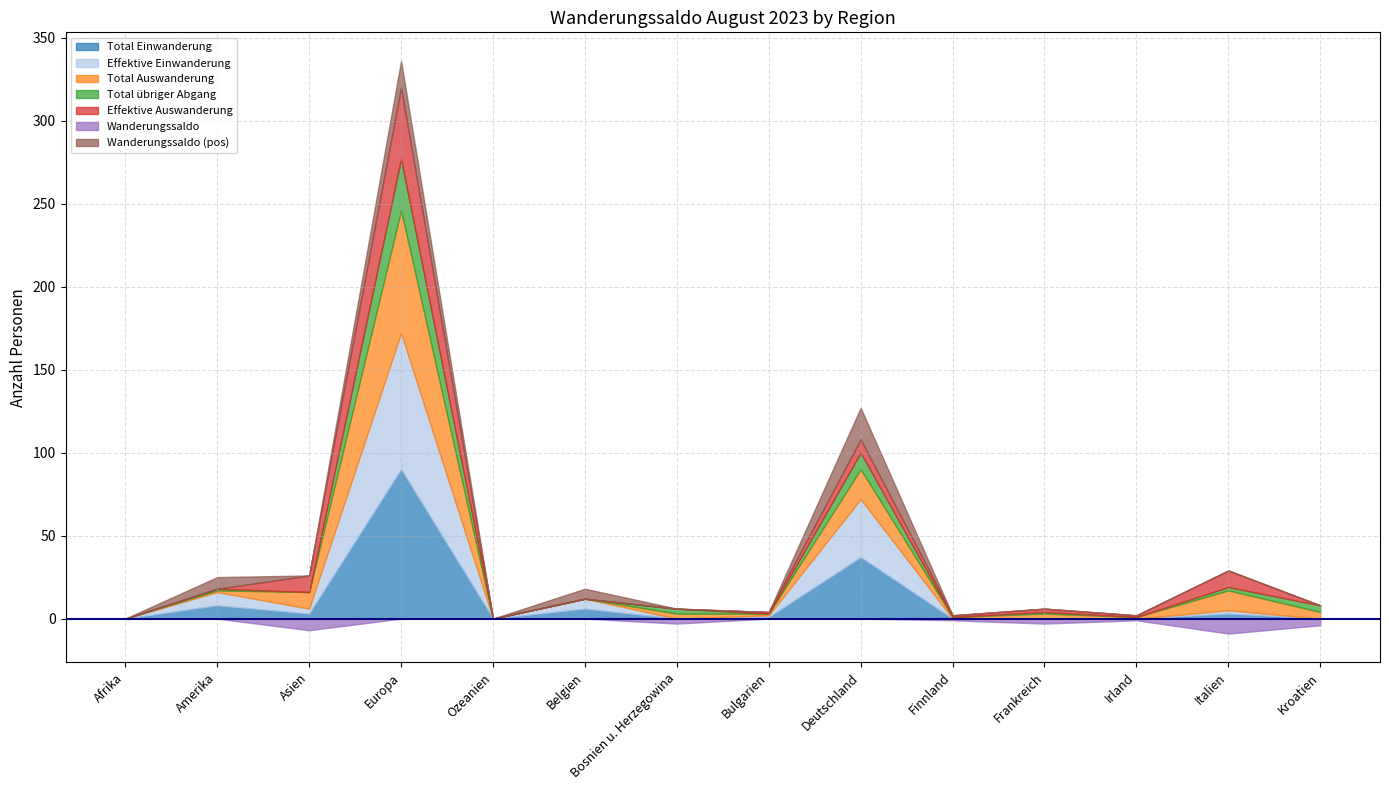

Where is the first local maximum for Total übriger Abgang?

Amerika